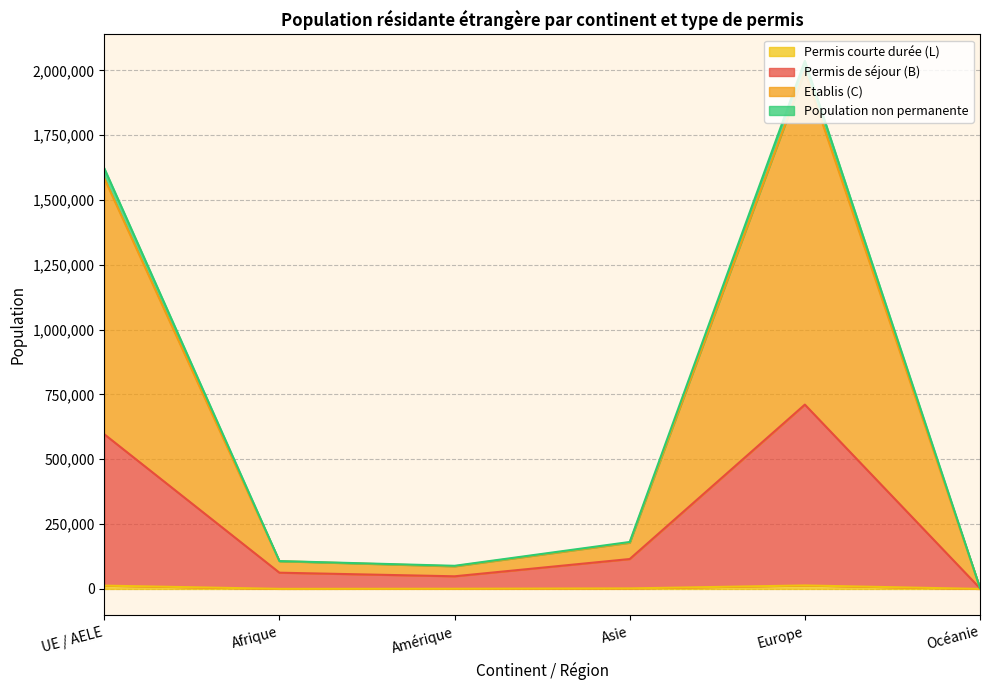

How many series are shown in this chart?

4